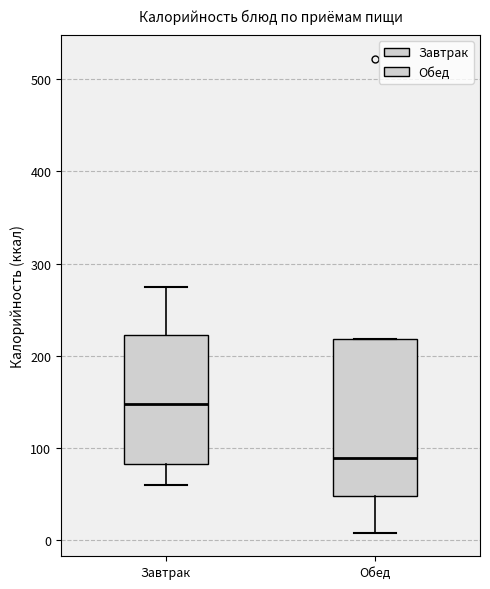

Reading left to right, transcribe this box plot: for each box, give where its median line is, the range the box spans, and where its two whiskers end, as read against the y-axis. The values are not printed on the chart, so give them approximately, as read against the axis.

Завтрак: median 150, box 80 to 220, whiskers 60 to 280
Обед: median 90, box 50 to 220, whiskers 10 to 220